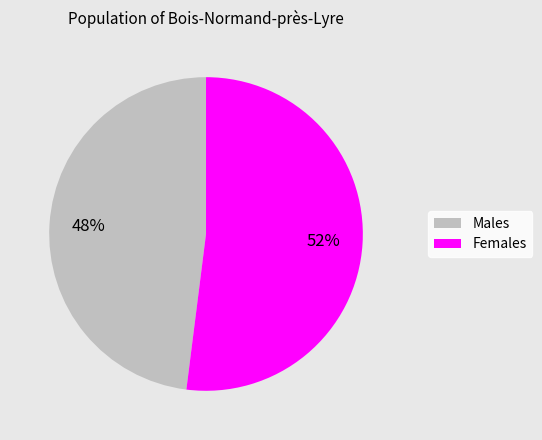

To the nearest percent, what is the difference between the largest and smallest slice percentages?

4%